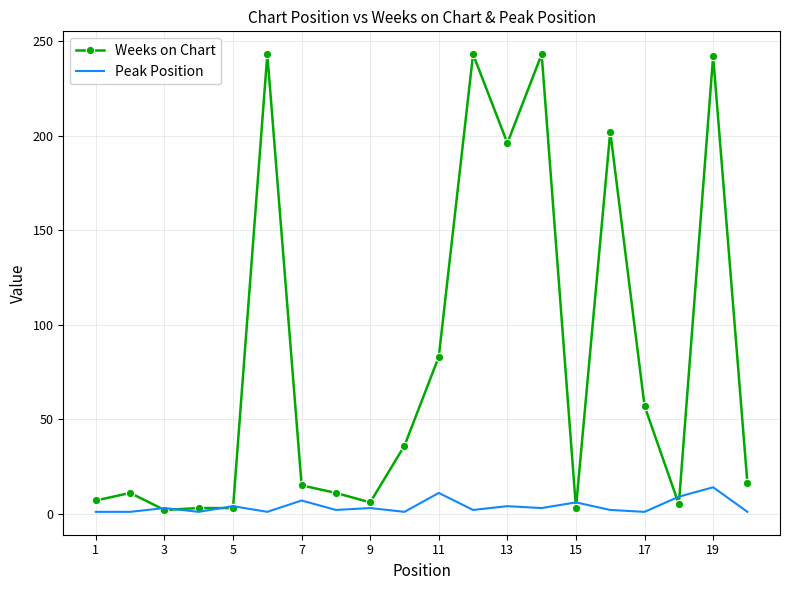

What is the greatest value displayed?

243